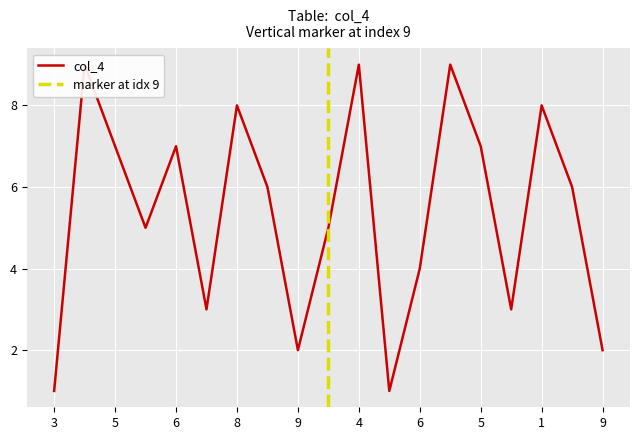

Is this an area chart (filled region under the line)?

No